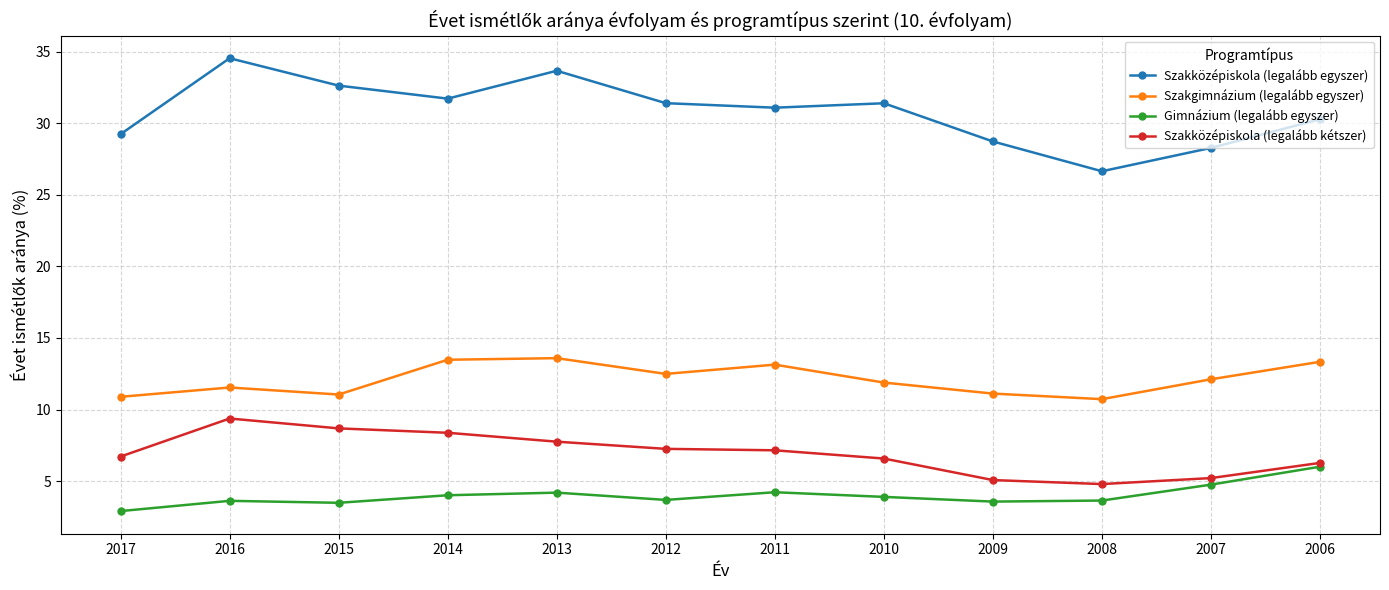

At which label does Szakgimnázium (legalább egyszer) first exceed 12?

2014